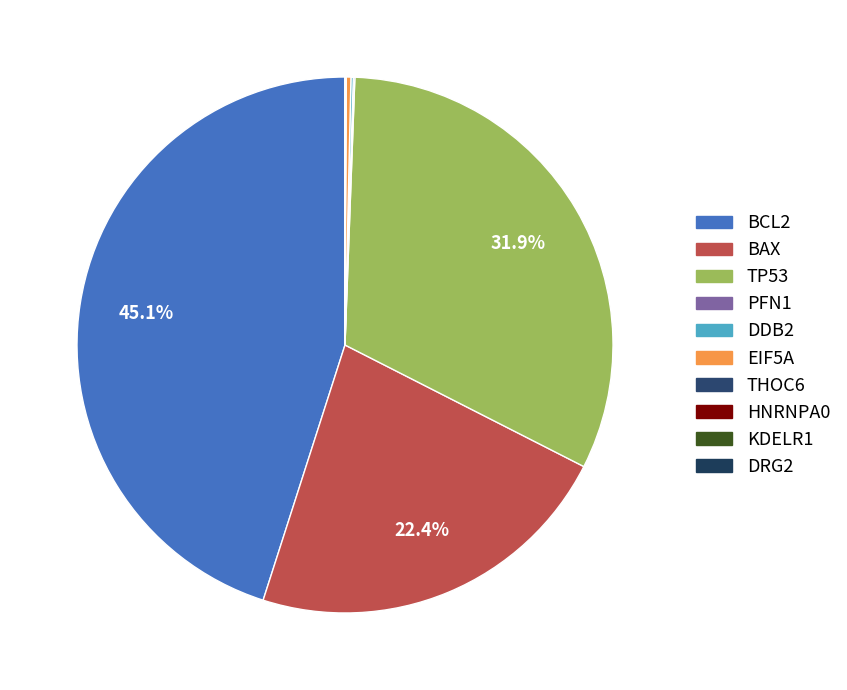

How many slices are in this pie chart?

10